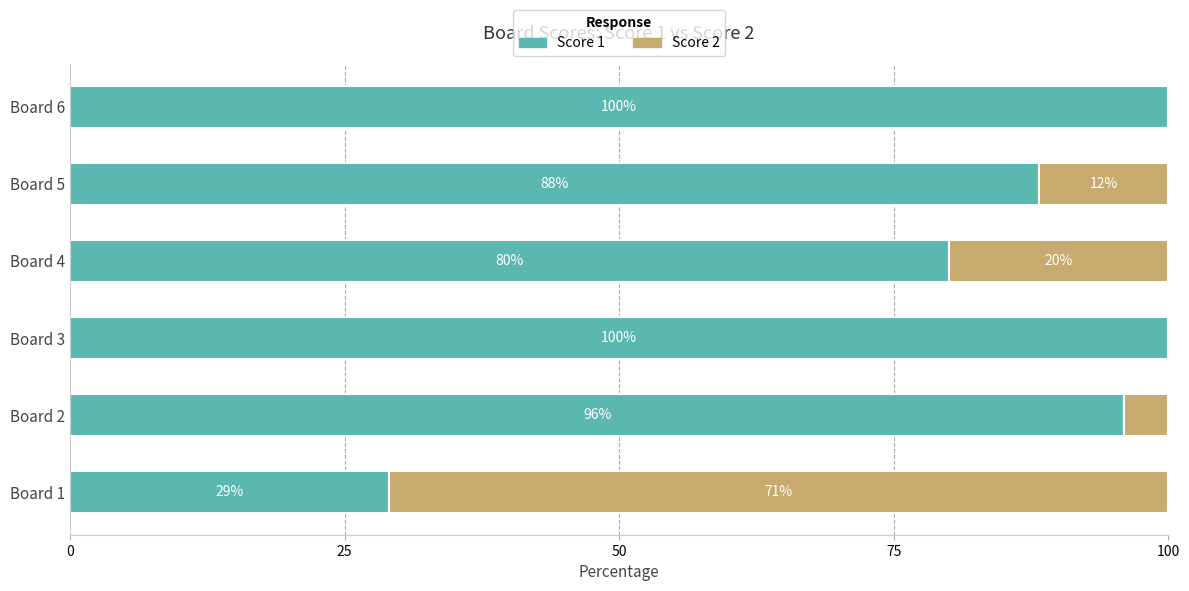

What is the total value across all series at Board 6?

100.0